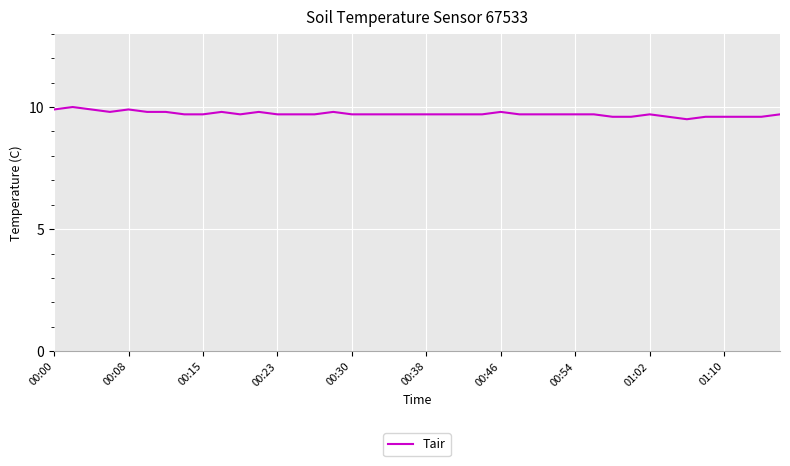

How many lines are shown in the chart?

1